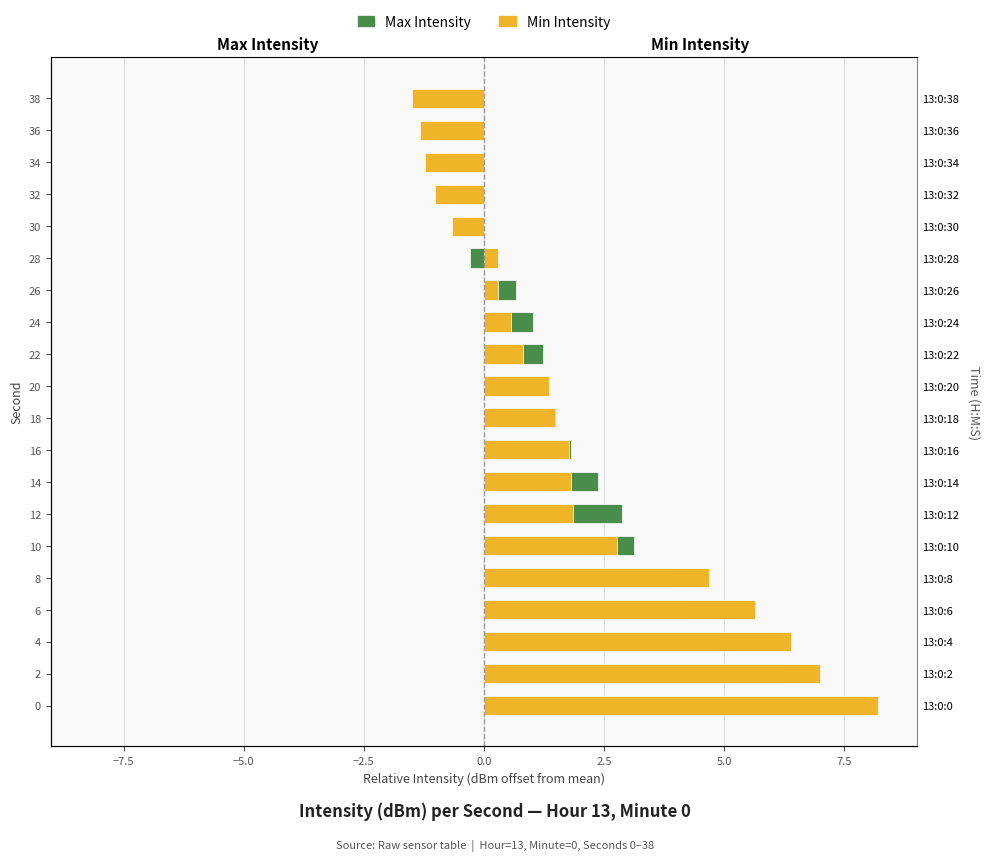

Reading left to right, extract all data points from this chart.

Max Intensity: 8.0	6.3	4.9	4.3	3.9	3.1	2.9	2.4	1.8	1.5	1.3	1.2	1.0	0.7	-0.3	-0.3	-0.6	-0.8	-0.8	-1.4
Min Intensity: 8.2	7.0	6.4	5.6	4.7	2.8	1.8	1.8	1.8	1.5	1.4	0.8	0.6	0.3	0.3	-0.7	-1.0	-1.2	-1.3	-1.5